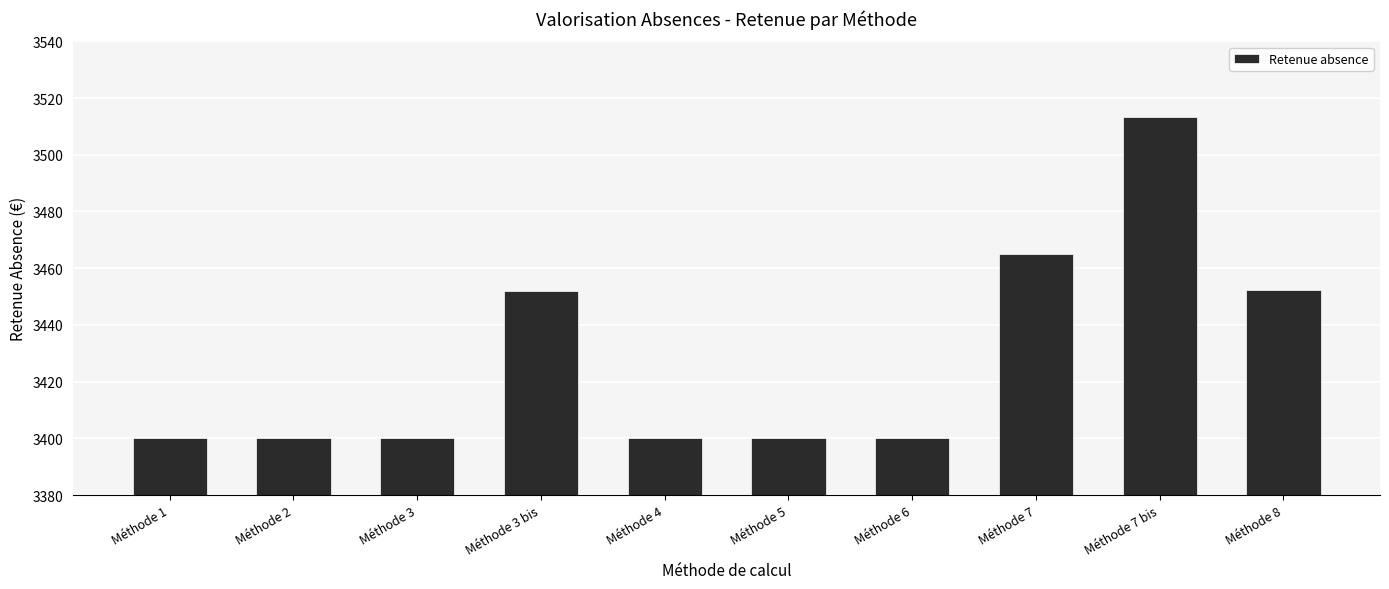

Which category has the highest value across all series?

Méthode 7 bis